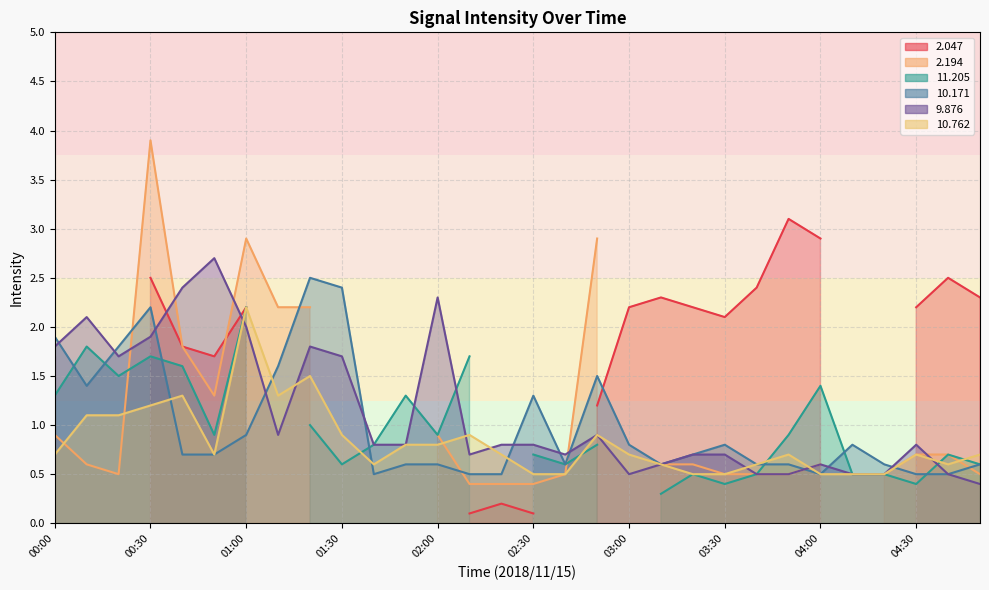

What is the sum of the  10.762 values at 04:20 and 04:40?

1.1